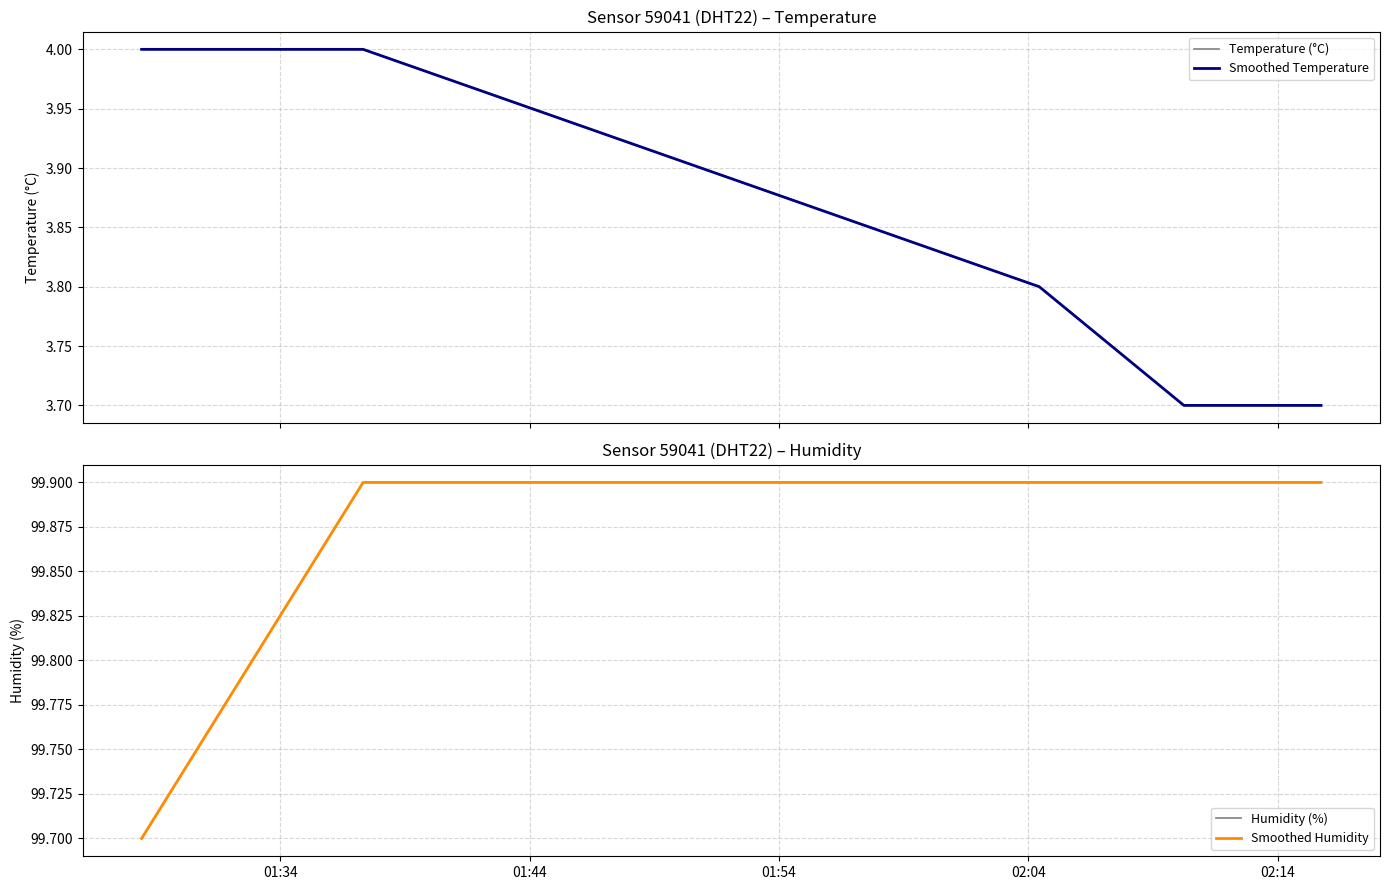

What is the average value of the Humidity (%) series?

99.9